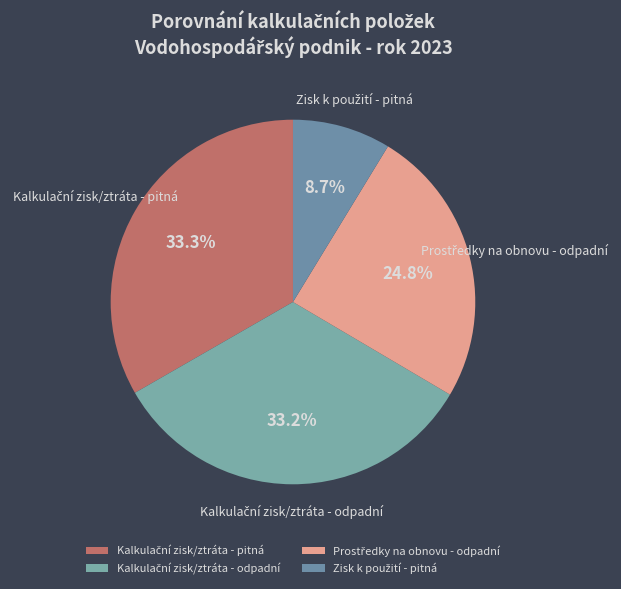

Is there any slice that represents more than half of the pie?

No